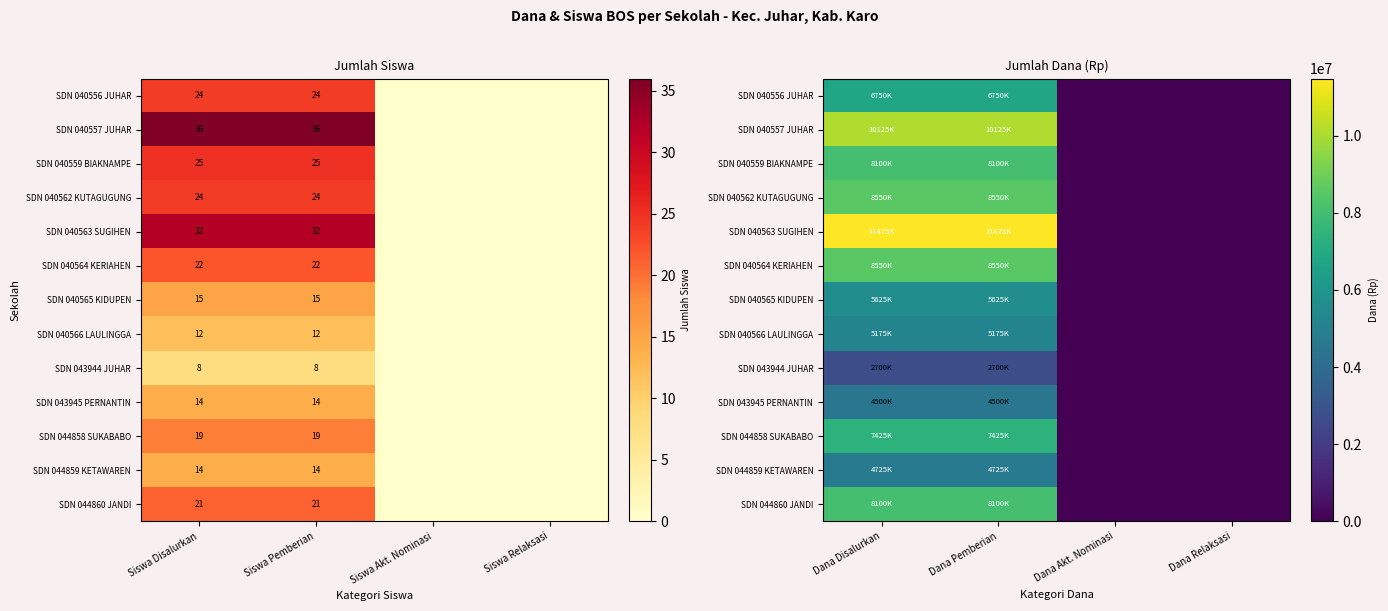

At which label does SDN 040565 KIDUPEN reach its peak?

Dana Disalurkan